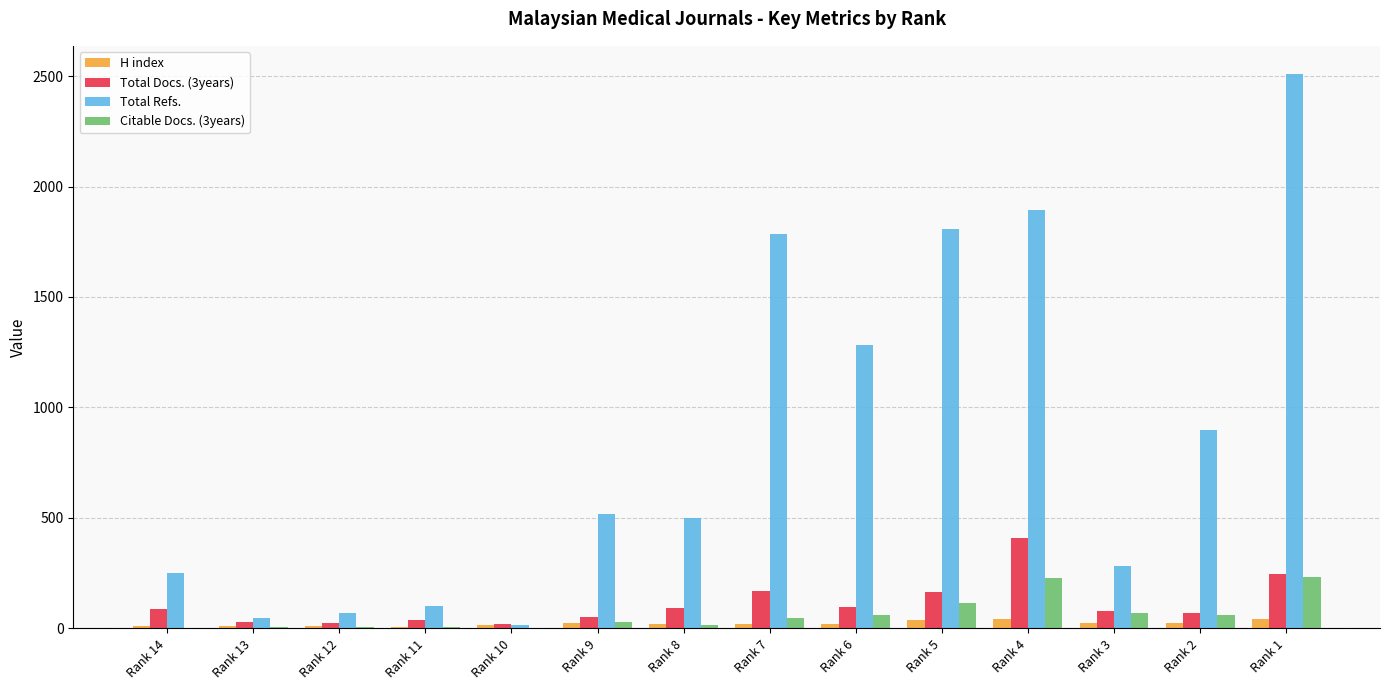

What is the sum of all H index values?

315